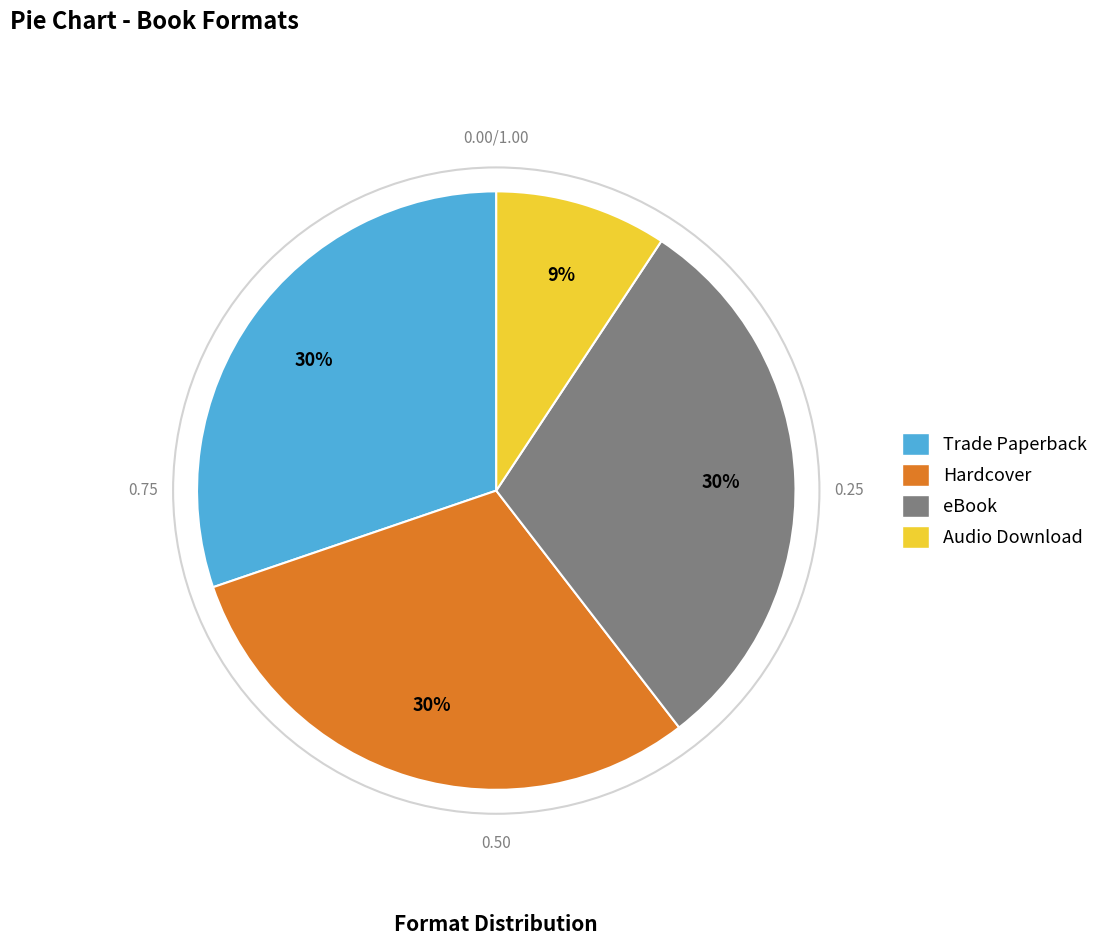

To the nearest percent, what percentage of the pie is Trade Paperback?

30%